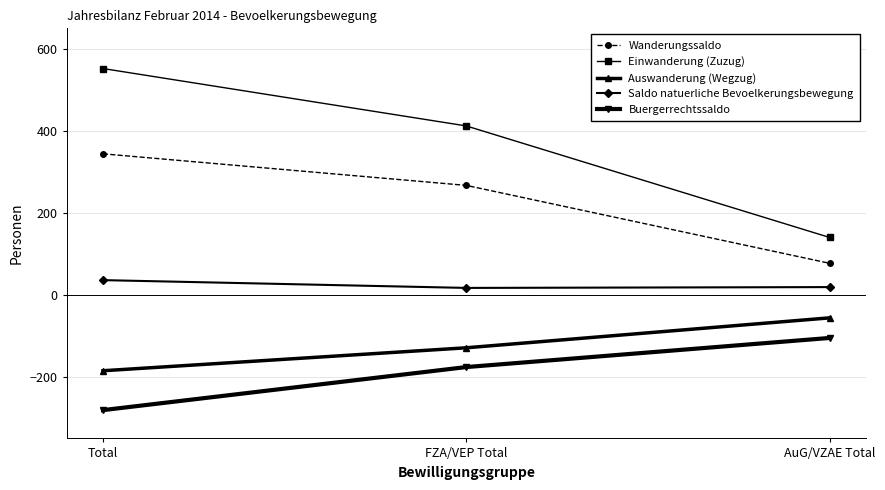

Rank the series by their maximum value, from lowest to highest.

Buergerrechtssaldo, Auswanderung (Wegzug), Saldo natuerliche Bevoelkerungsbewegung, Wanderungssaldo, Einwanderung (Zuzug)